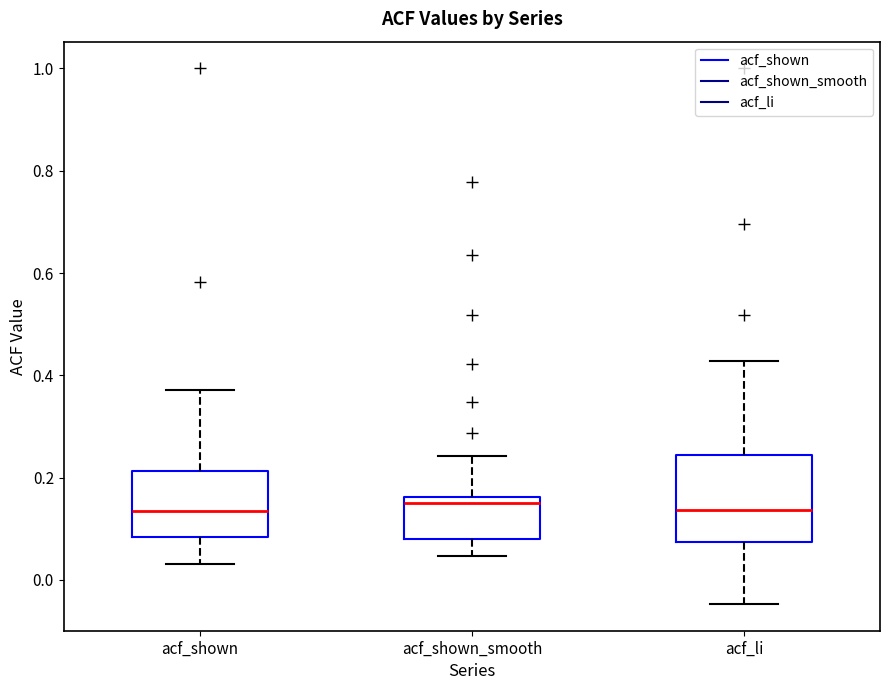

Reading left to right, transcribe this box plot: for each box, give where its median line is, the range the box spans, and where its two whiskers end, as read against the y-axis. The values are not printed on the chart, so give them approximately, as read against the axis.

acf_shown: median 0.14, box 0.08 to 0.22, whiskers 0.04 to 0.38
acf_shown_smooth: median 0.16 (just below the box's upper edge), box 0.08 to 0.16, whiskers 0.04 to 0.24
acf_li: median 0.14, box 0.08 to 0.24, whiskers -0.04 to 0.42